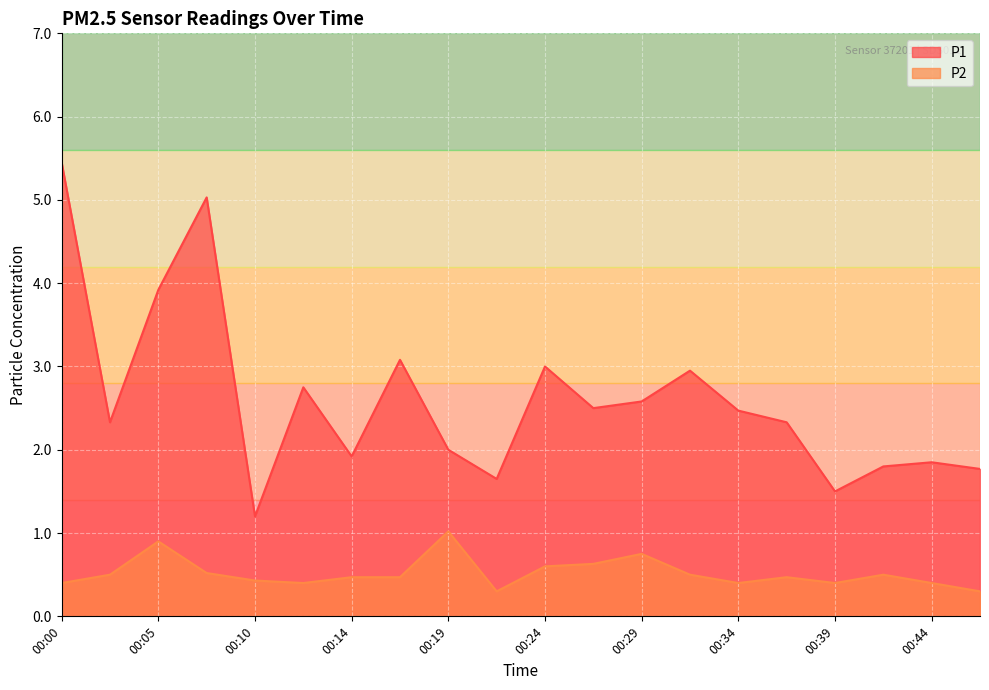

Which label corresponds to the smallest value in the chart?

00:22